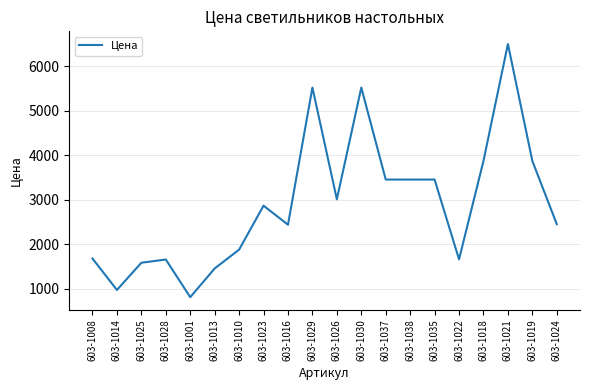

What is the difference between the maximum and minimum values?

5689.7